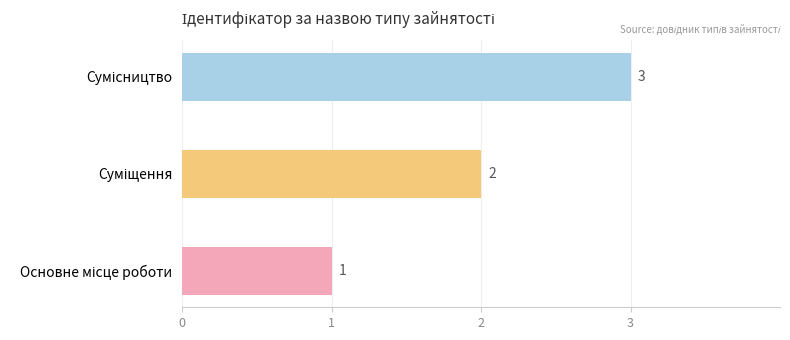

What is the sum of all values?

6